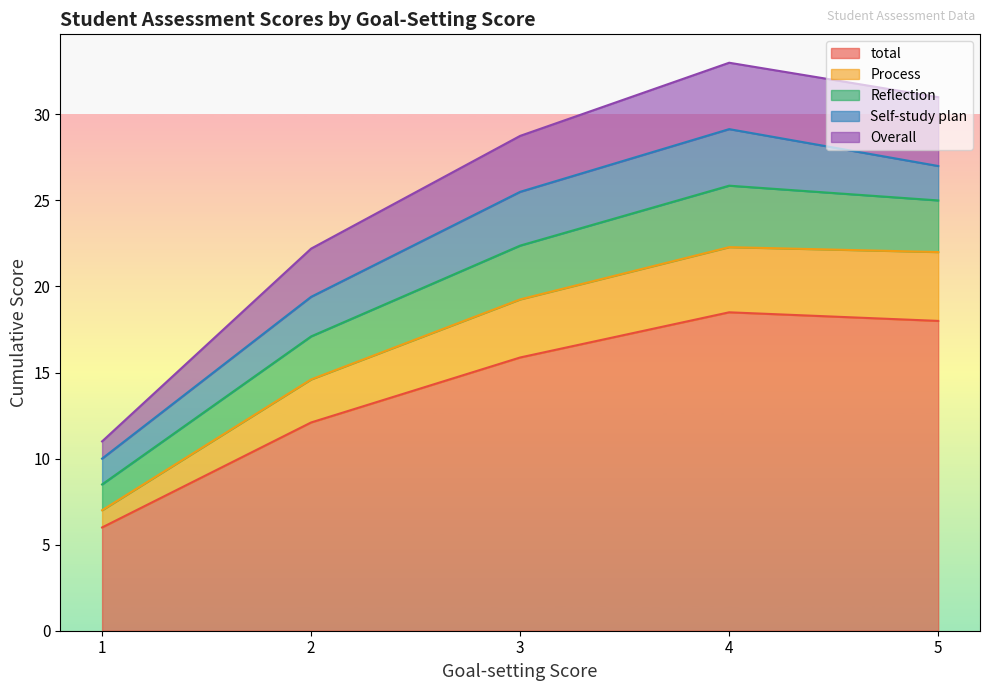

Which series ends up on top after the final intersection of Reflection and Process?

Process